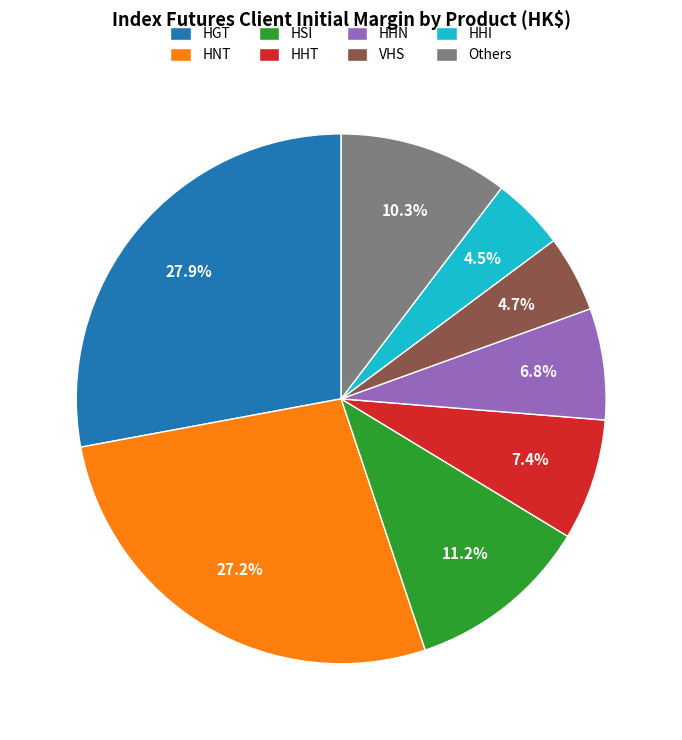

Approximately how many times larger is the value at HHT compared to HGT?

0.3